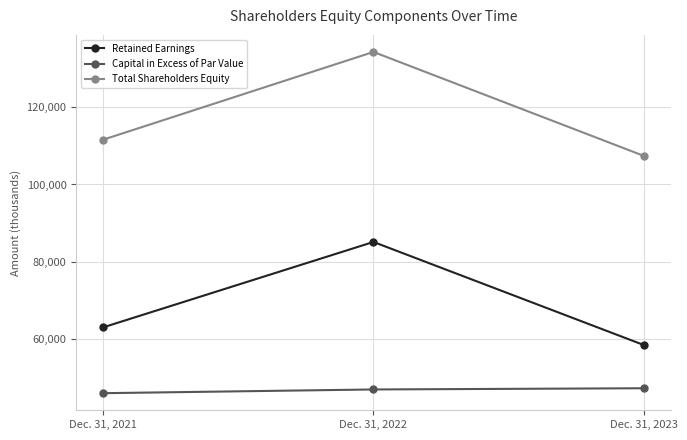

What is the greatest value displayed?

134259